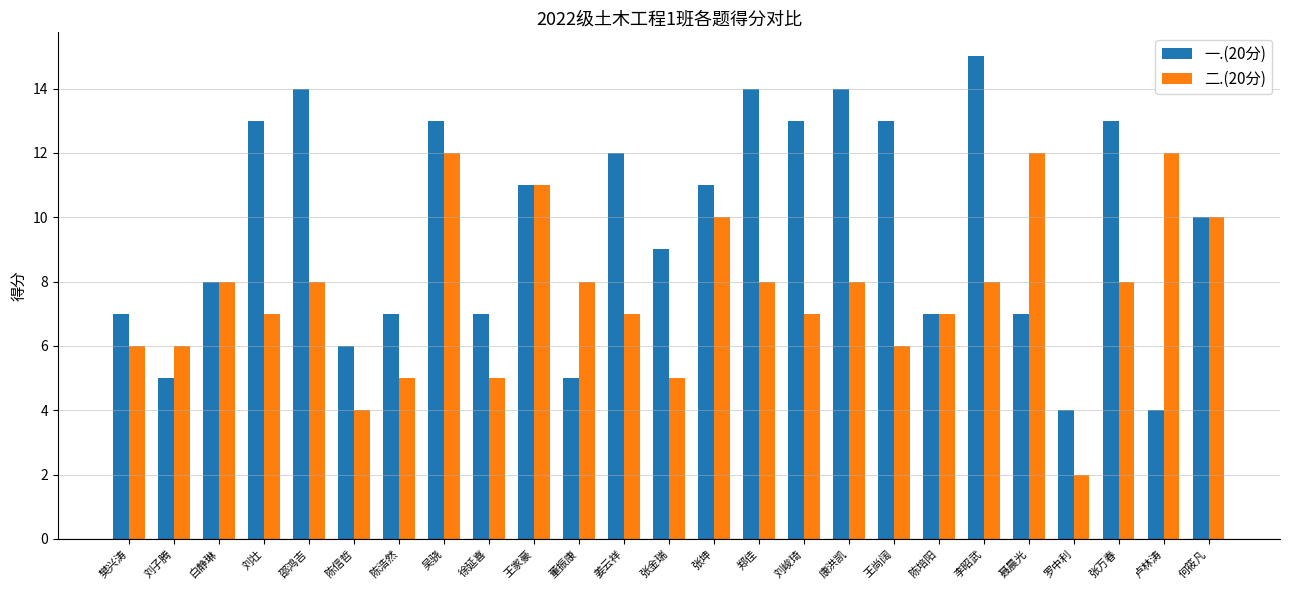

What is the value of the 二.(20分) bar at the 12th from the left?

7